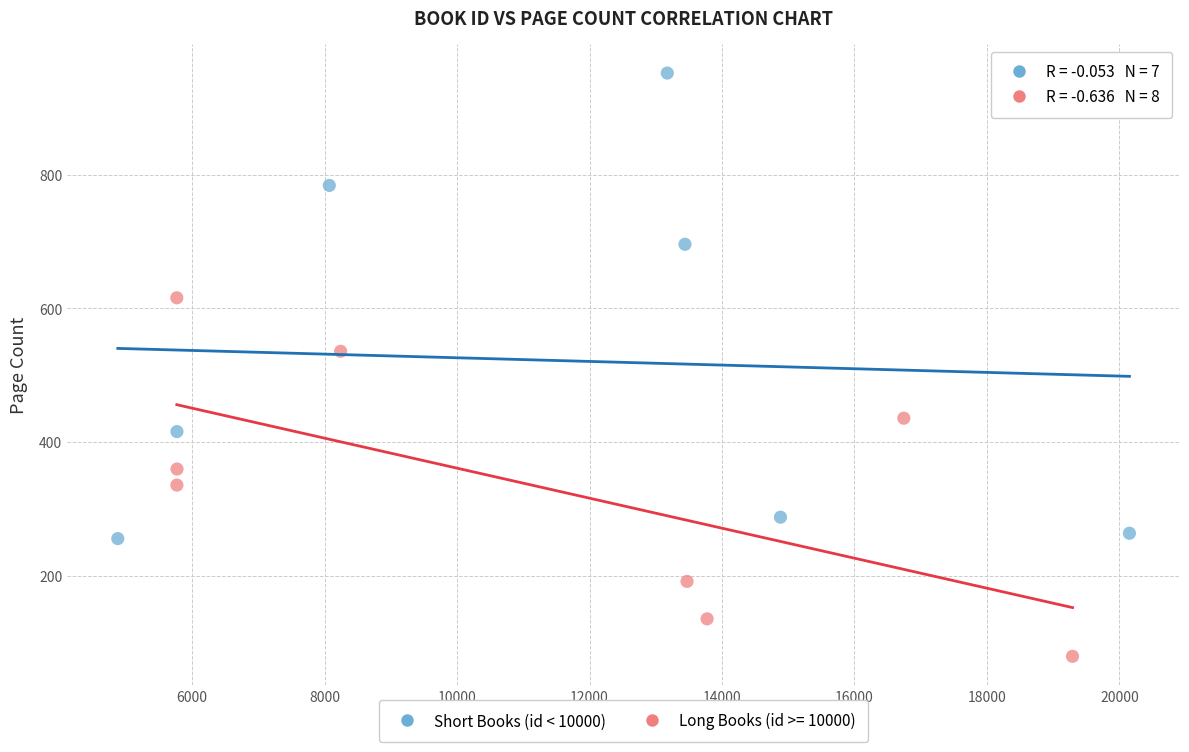

Which series has the widest spread of Y values?

Short Books (id < 10000)